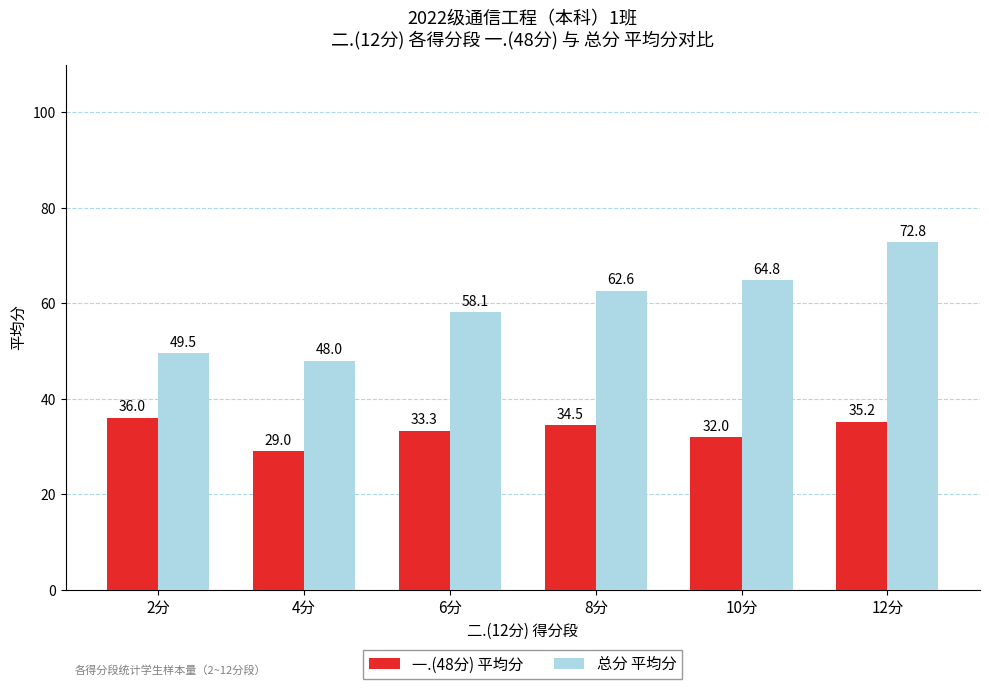

What is the sum of the 总分 平均分 values at 4分 and 8分?

110.6